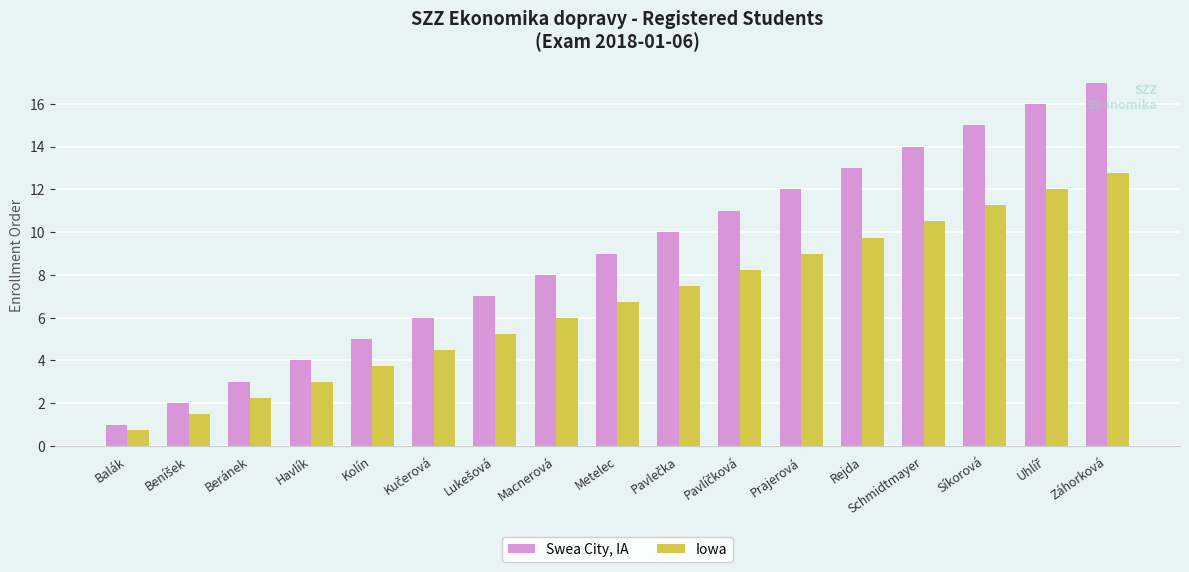

Which series changed the most between Beránek and Prajerová?

Swea City, IA